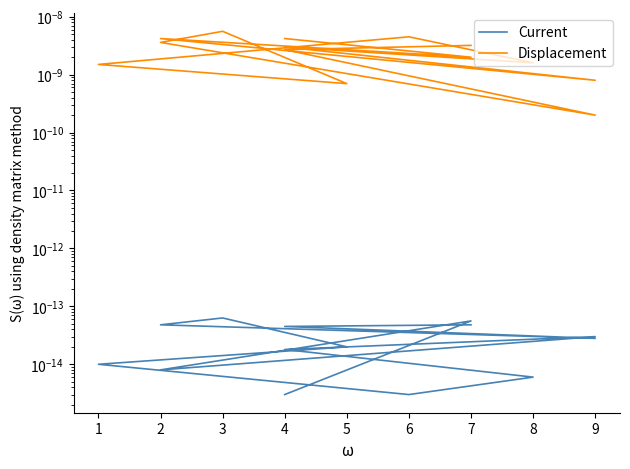

True or false: Displacement and Current intersect in this chart.

False